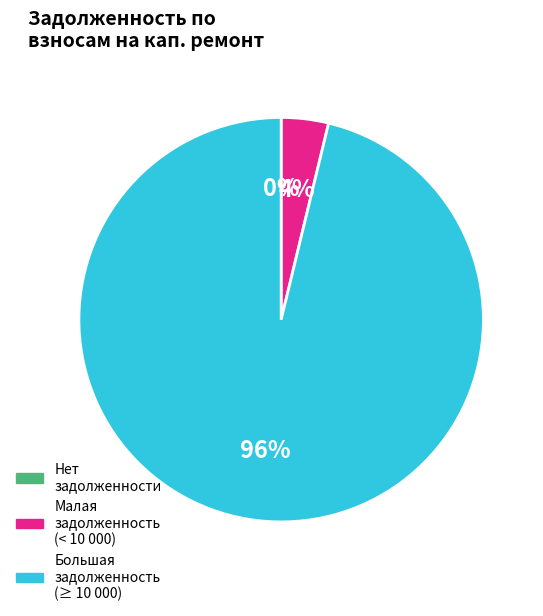

Is there a majority slice in this chart?

Yes